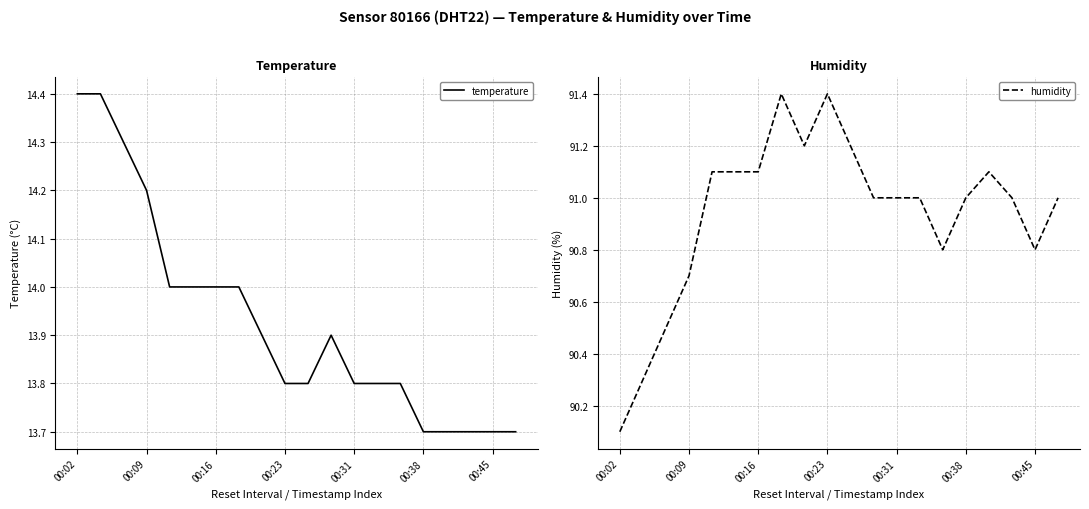

What is the maximum value for temperature?

14.4